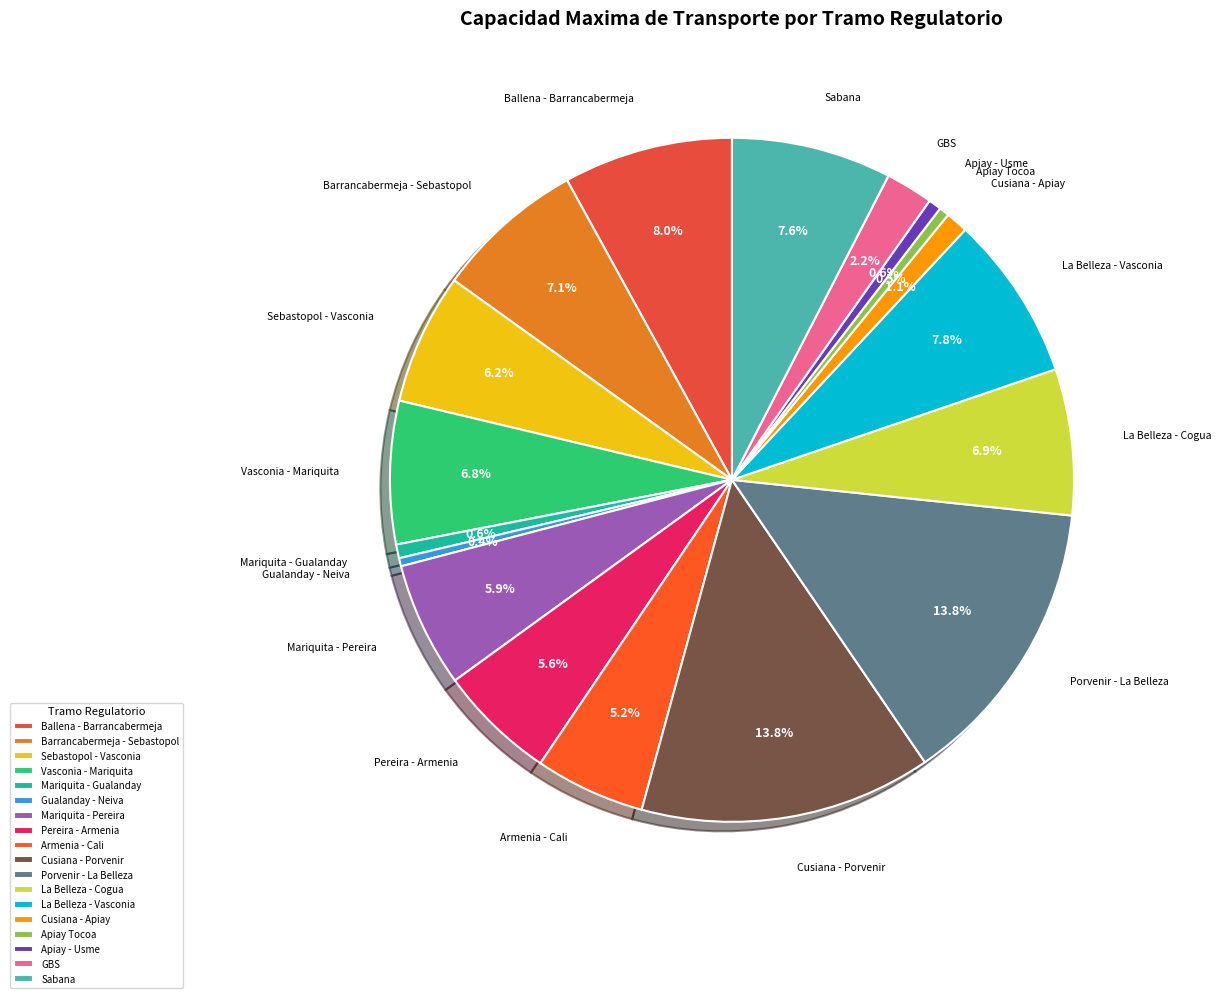

Is there a majority slice in this chart?

No